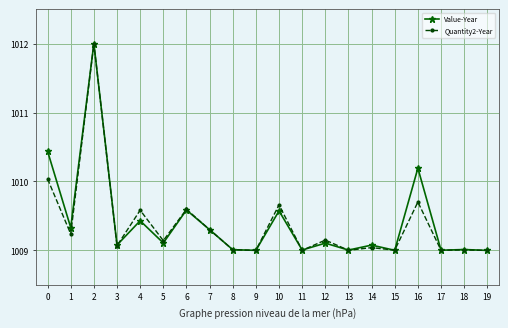

What is the spread (max minus min) of values at 0?

0.4